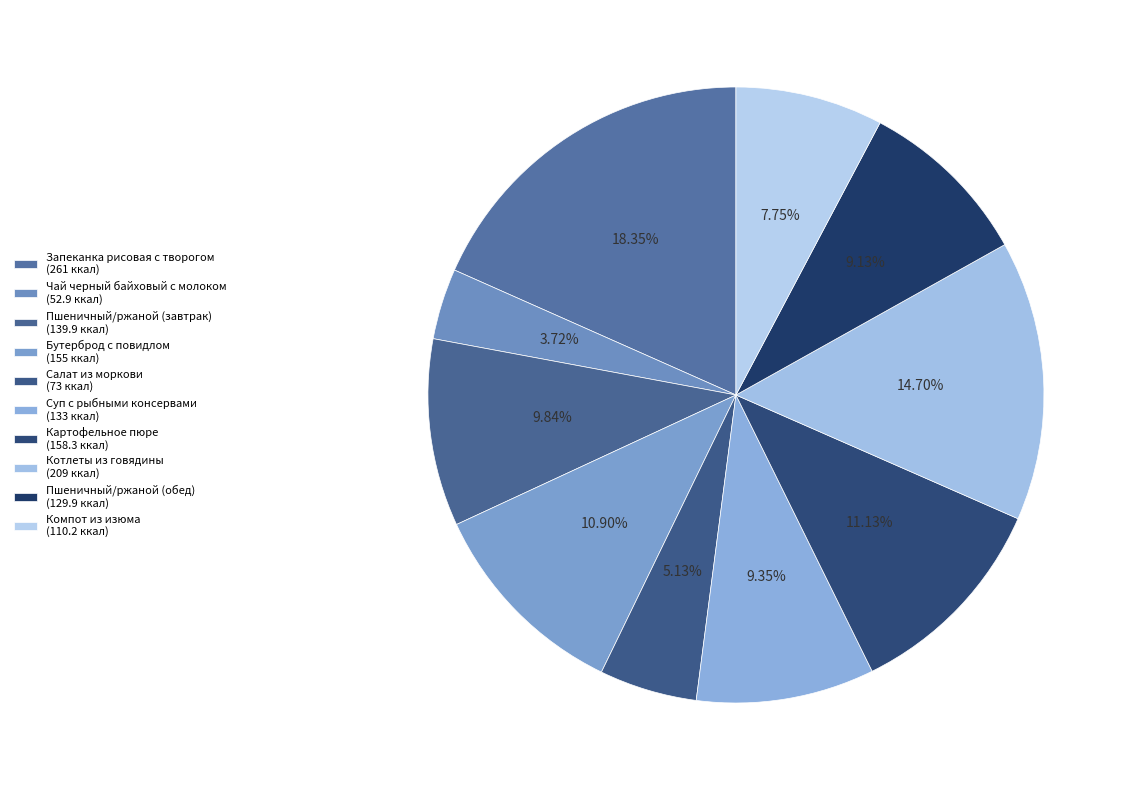

Count the number of slices in the pie.

10